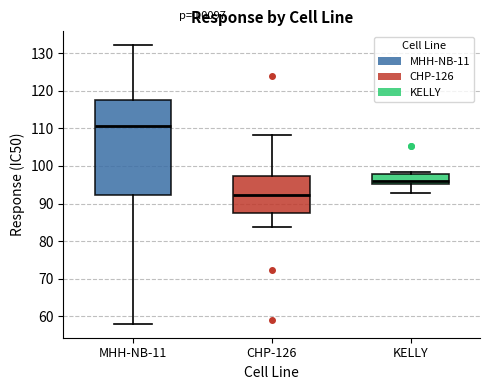

Where is the upper edge of the box for KELLY on the y-axis? The values are not printed on the chart, so give them approximately, as read against the axis.

98